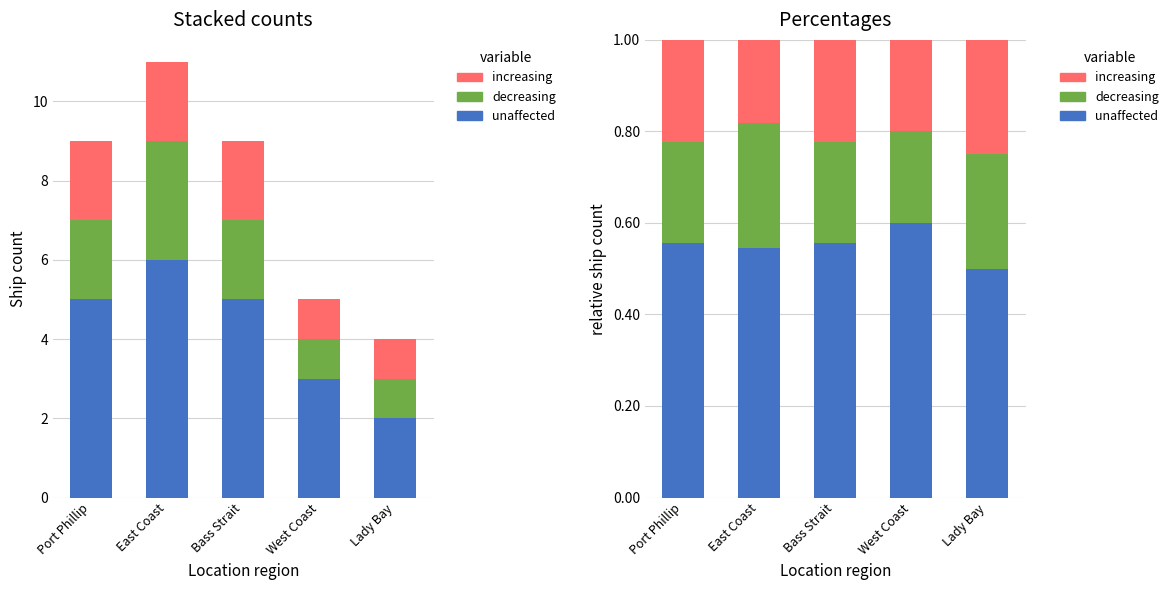

Which series has the largest total across all categories?

unaffected